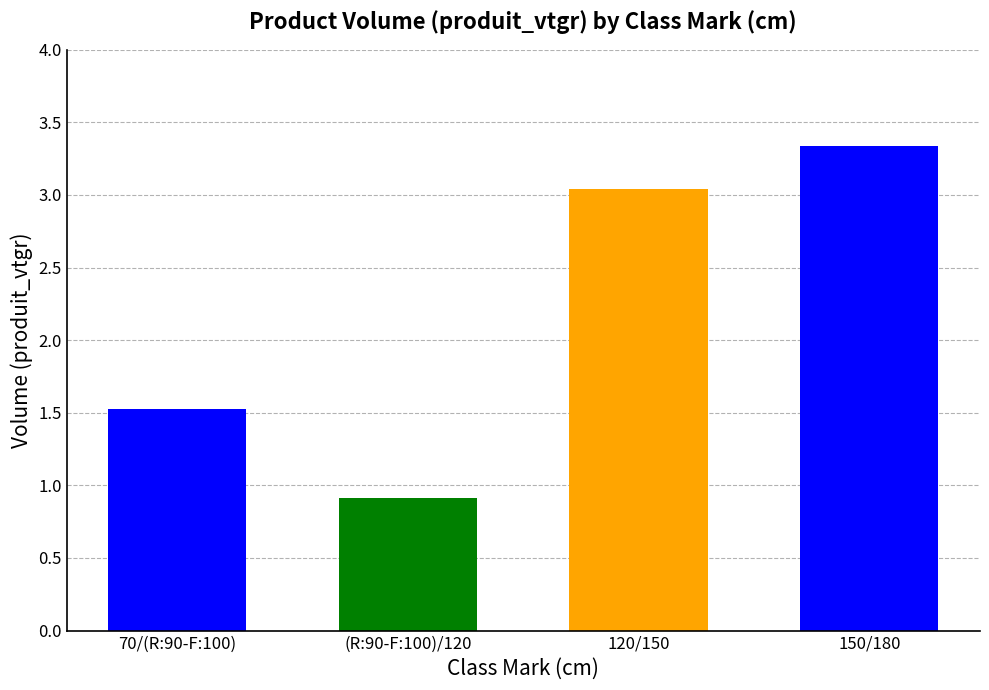

Rank the categories by value from highest to lowest.

150/180, 120/150, 70/(R:90-F:100), (R:90-F:100)/120